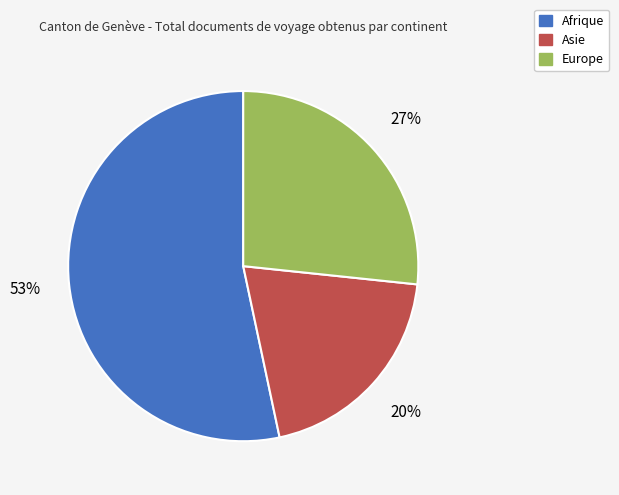

Which slice is the smallest?

Asie